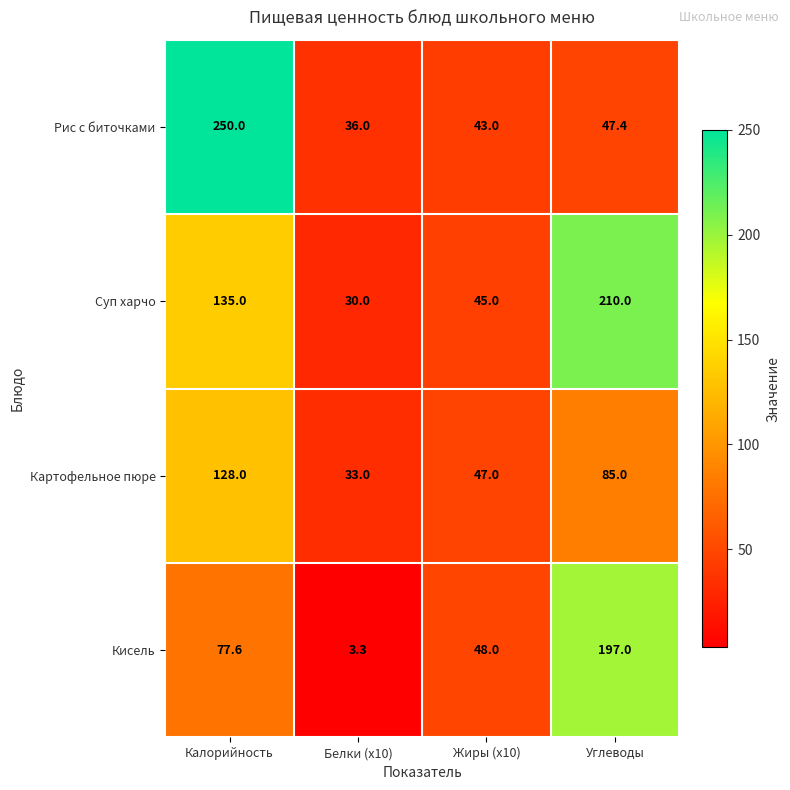

Reading right to left, extract all data points from this chart.

Рис с биточками: 47.4	43.0	36.0	250.0
Суп харчо: 210.0	45.0	30.0	135.0
Картофельное пюре: 85.0	47.0	33.0	128.0
Кисель: 197.0	48.0	3.3	77.6